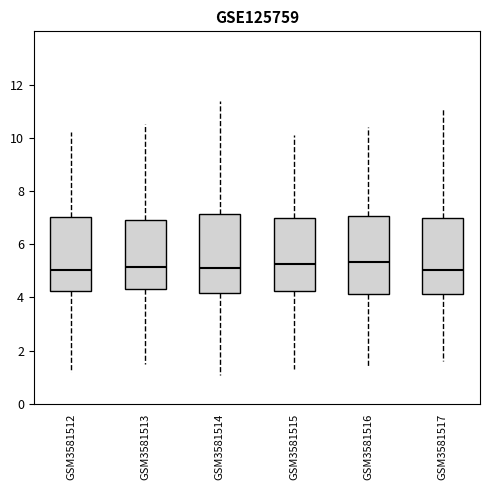

Reading left to right, read every box against the y-axis: the position of its median line, the range the box covers, and the ends of its whiskers. The values are not printed on the chart, so give them approximately, as read against the axis.

GSM3581512: median 5.0, box 4.2 to 7.0, whiskers 1.2 to 10.2
GSM3581513: median 5.2, box 4.4 to 7.0, whiskers 1.6 to 10.6
GSM3581514: median 5.2, box 4.2 to 7.2, whiskers 1.2 to 11.4
GSM3581515: median 5.2, box 4.2 to 7.0, whiskers 1.4 to 10.2
GSM3581516: median 5.4, box 4.2 to 7.0, whiskers 1.4 to 10.4
GSM3581517: median 5.0, box 4.2 to 7.0, whiskers 1.6 to 11.2